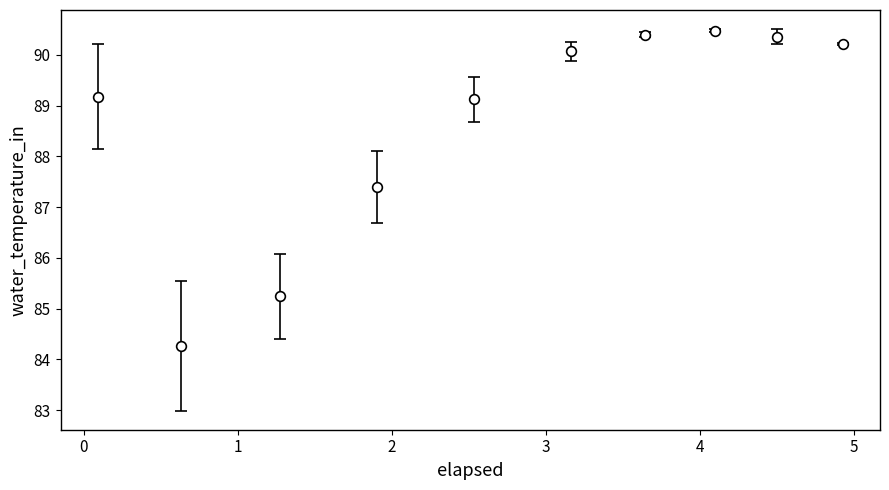

What is the smallest value displayed?

84.3